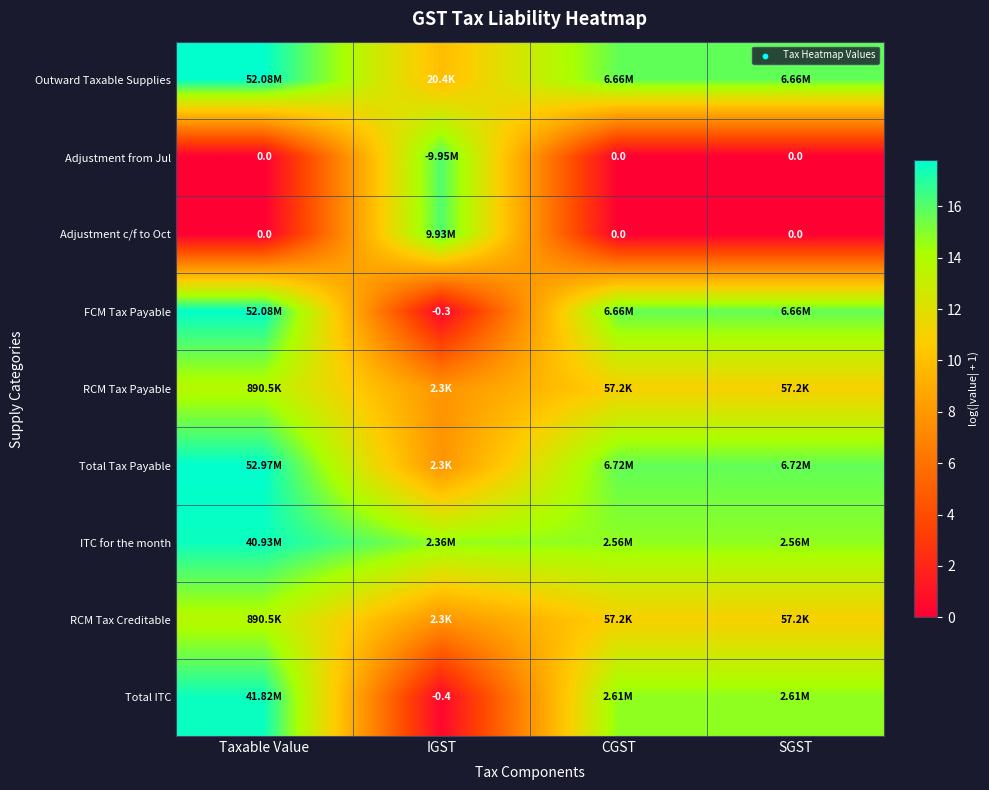

What is the spread (max minus min) of values at SGST?

15.7